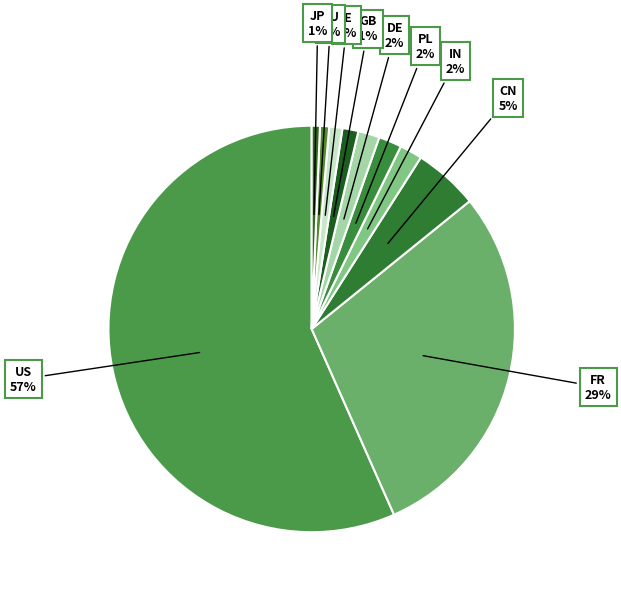

True or false: US accounts for 57% of the total.

True